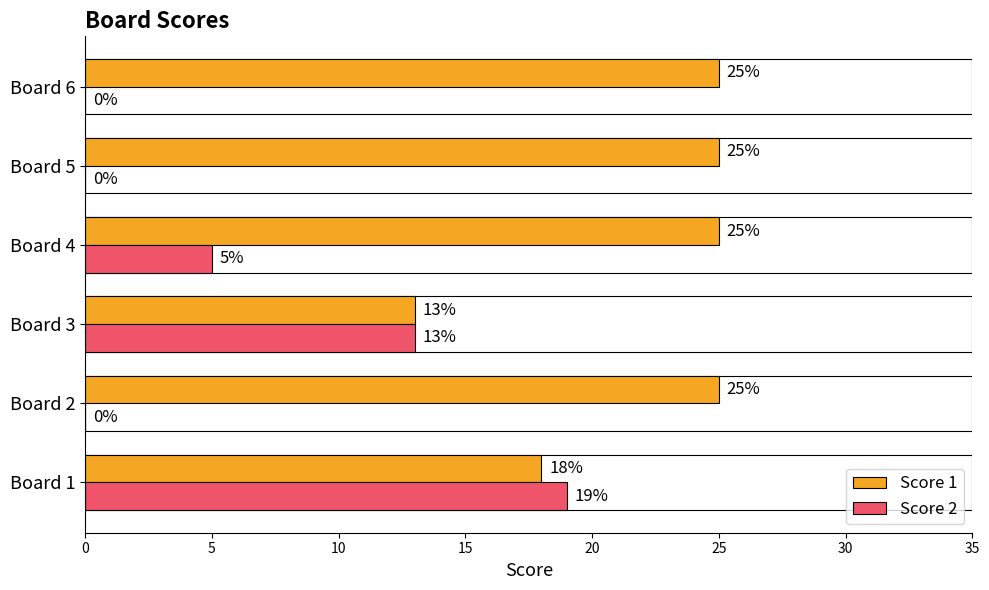

The value of Score 2 at Board 2 is -6. True or false?

False